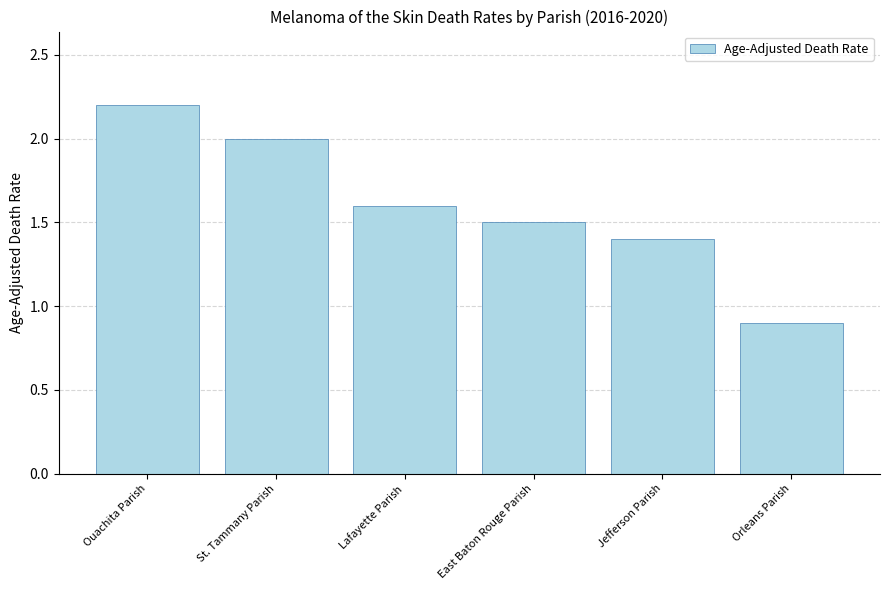

Which label corresponds to the smallest value in the chart?

Orleans Parish